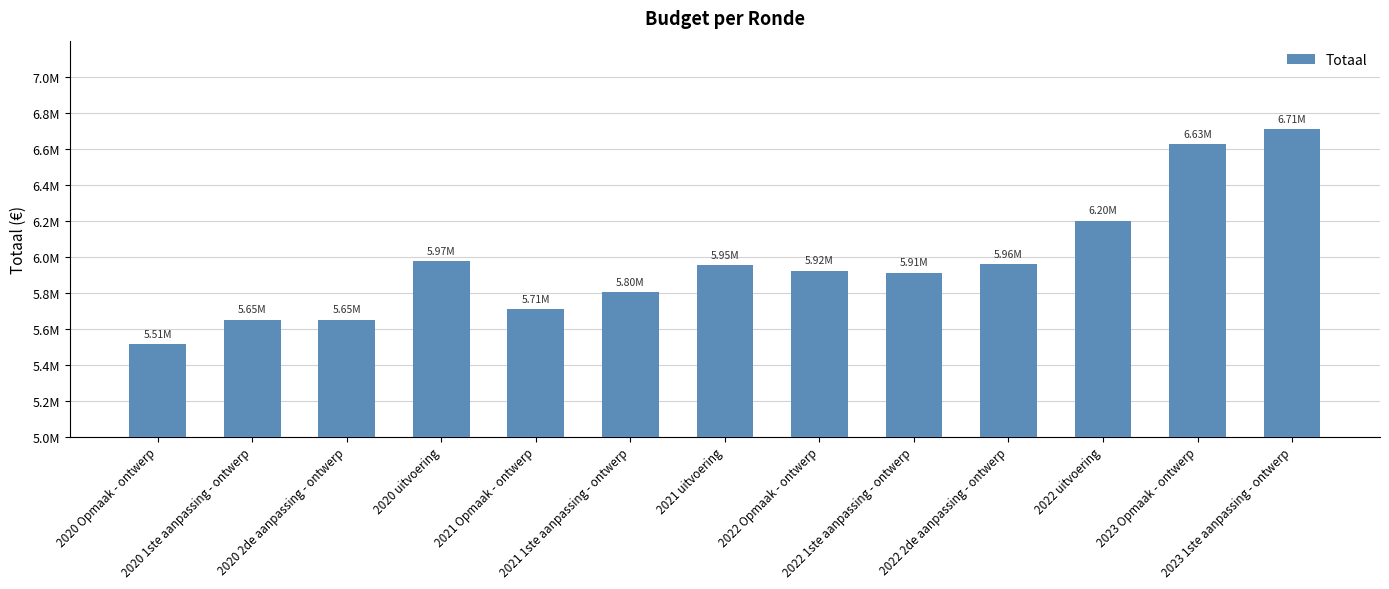

How many bars are there in total?

13